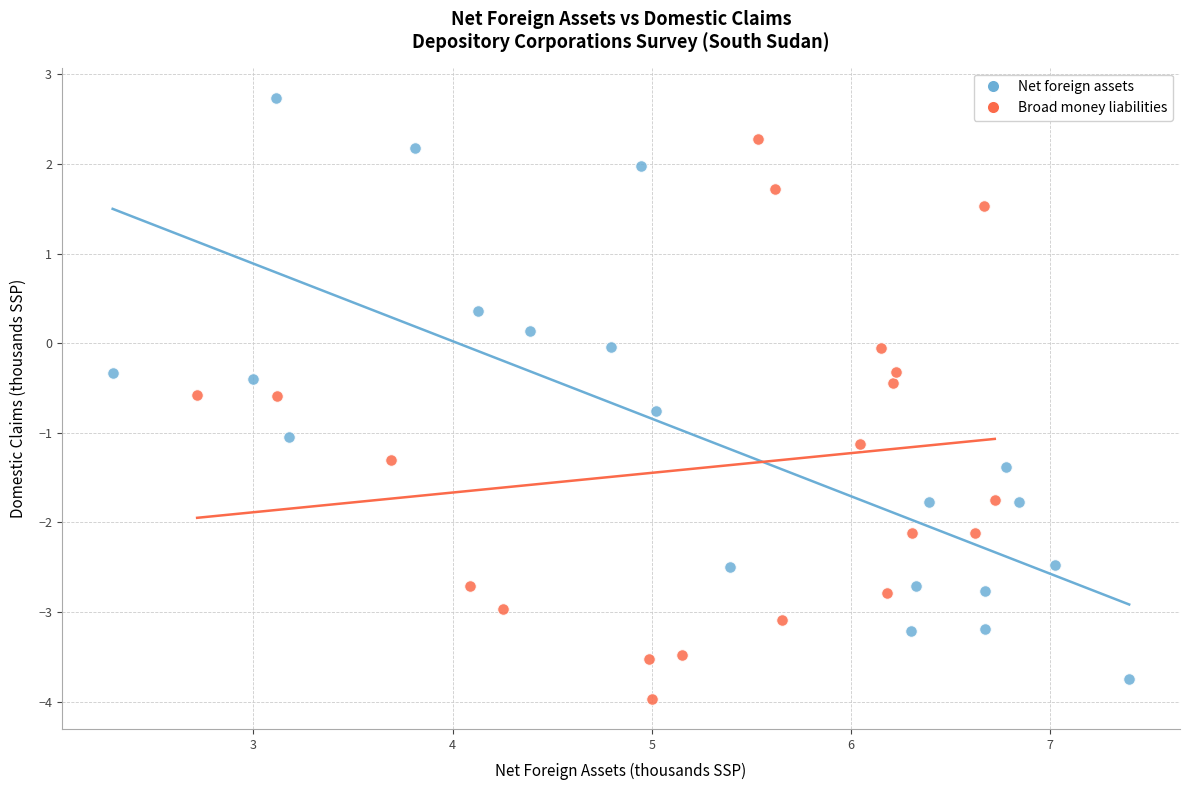

Which series has the largest Y range (max minus min)?

Net foreign assets